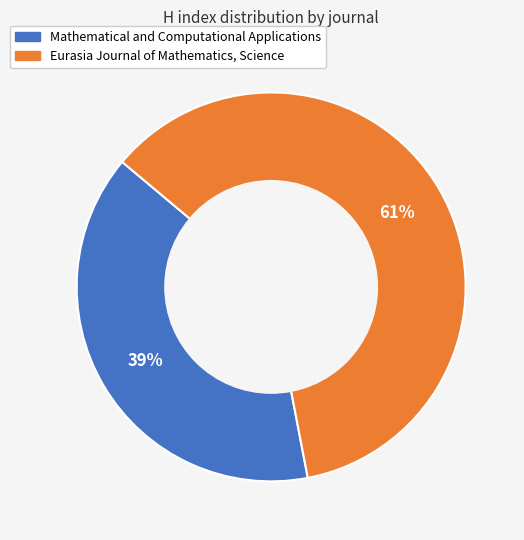

To the nearest percent, what is the difference between the largest and smallest slice percentages?

22%